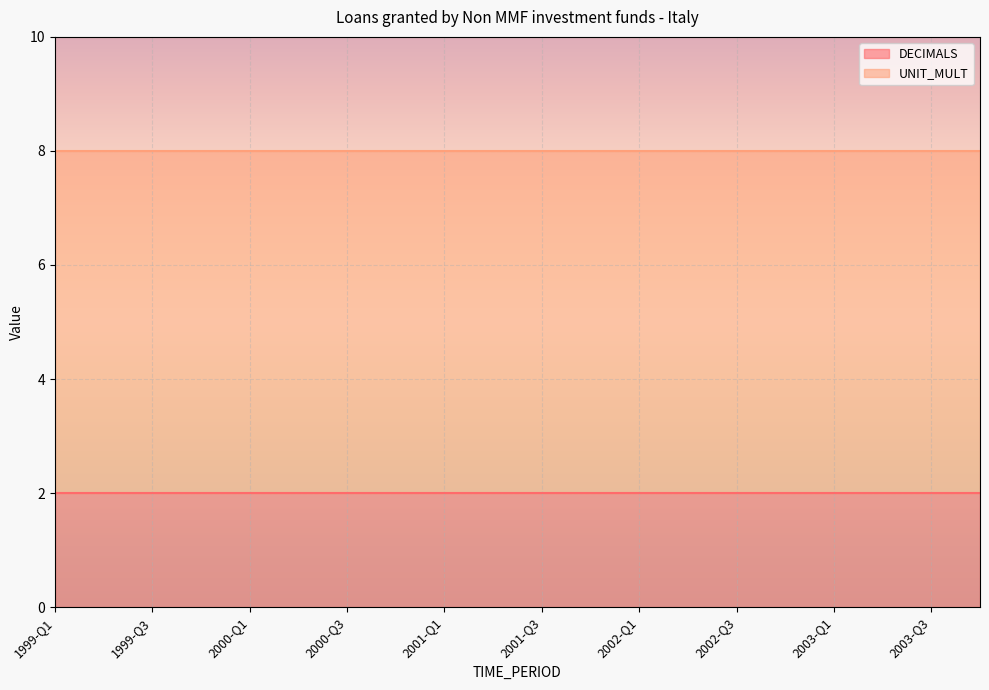

What is the maximum value shown in the chart?

6